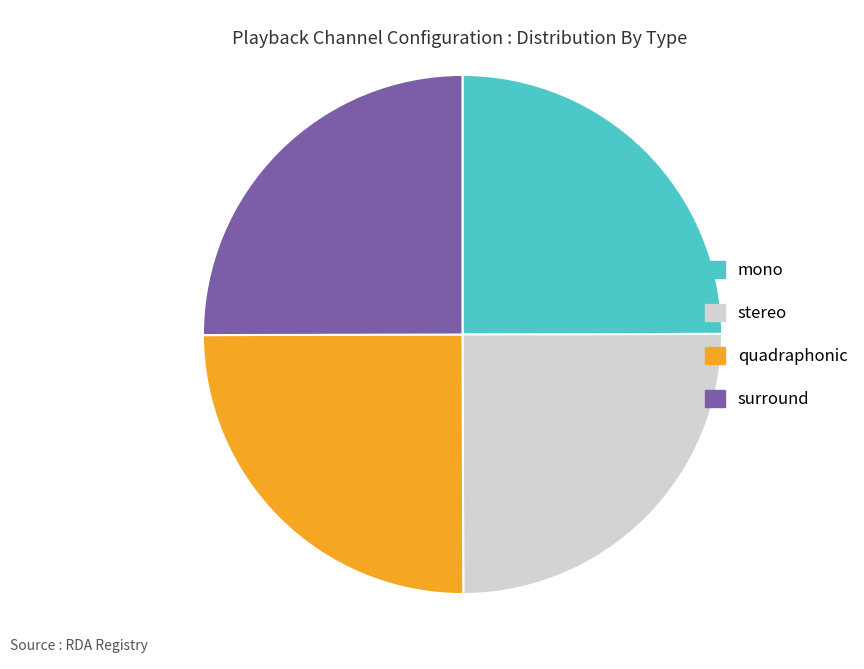

True or false: mono accounts for 35% of the total.

False